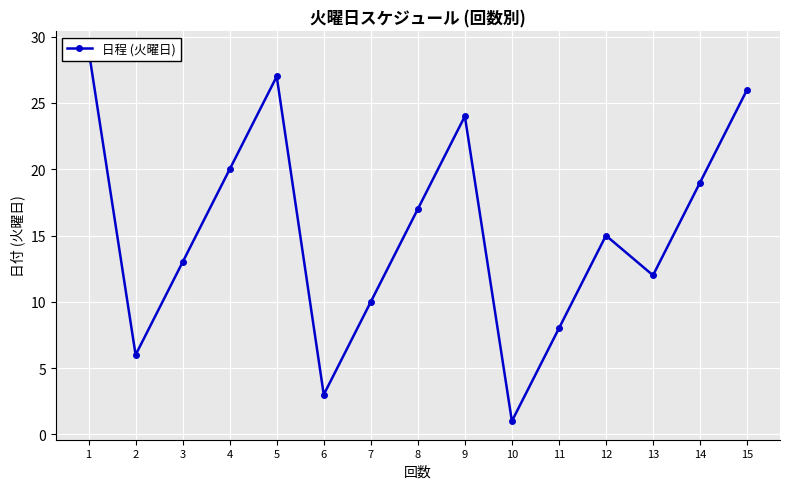

What is the average value?

15